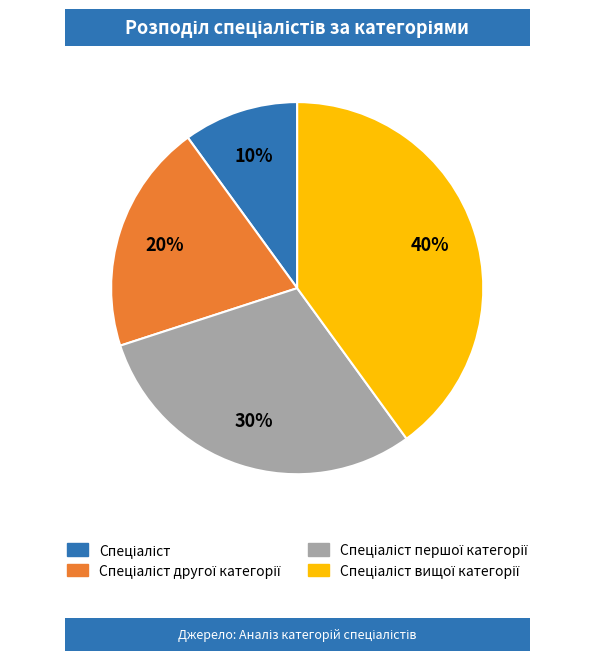

Is there a majority slice in this chart?

No